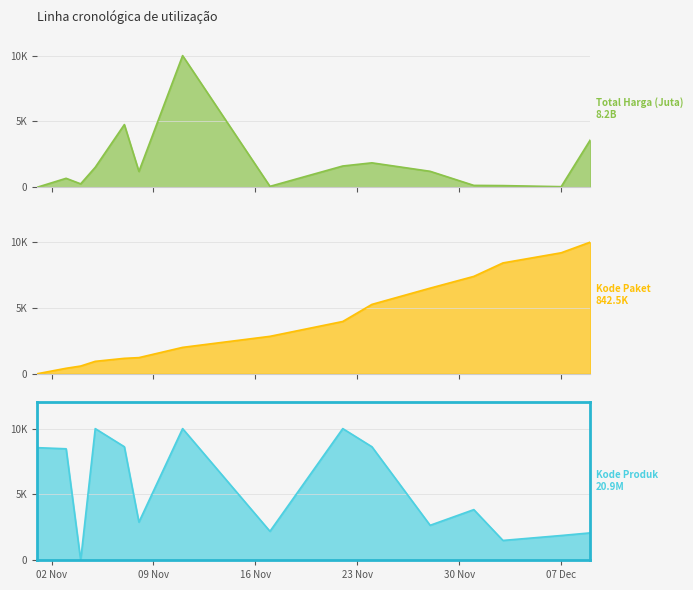

What is the sum of the Kode Paket values at 2021-11-01 and 2021-11-22?

3972.8